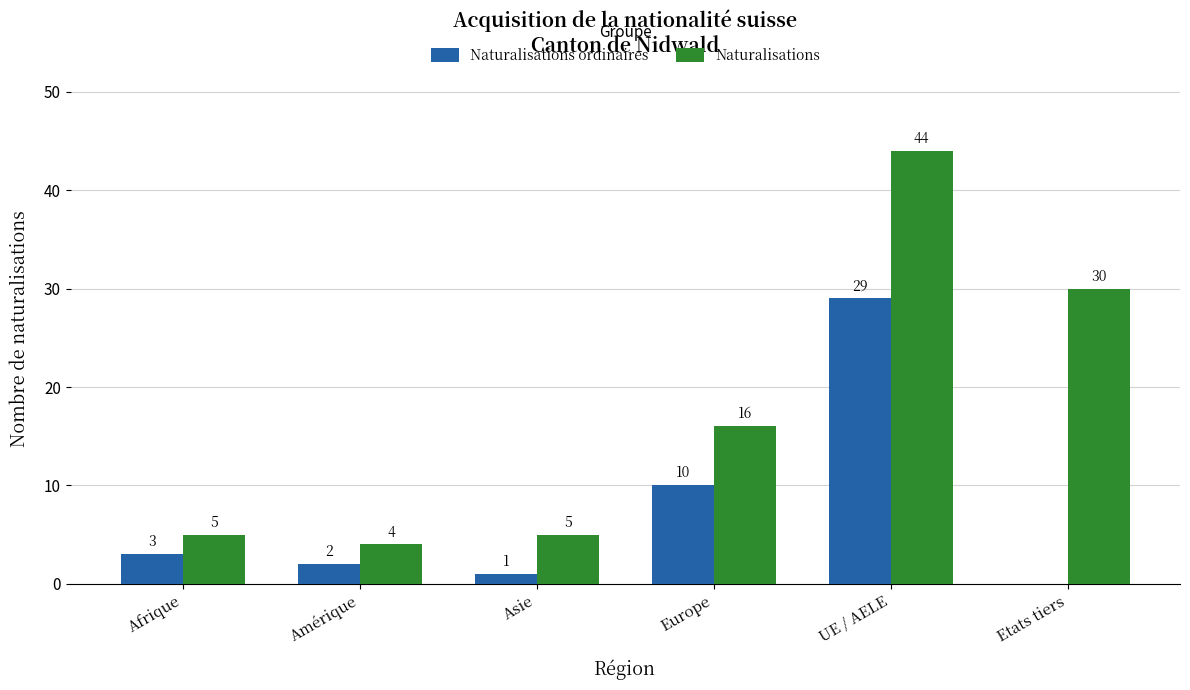

What is the total value across all series at Asie?

6